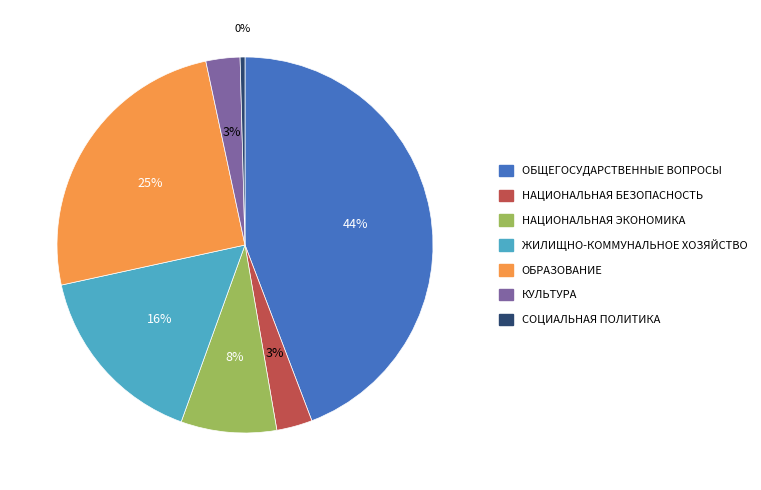

Which category has the smallest portion of the pie?

СОЦИАЛЬНАЯ ПОЛИТИКА